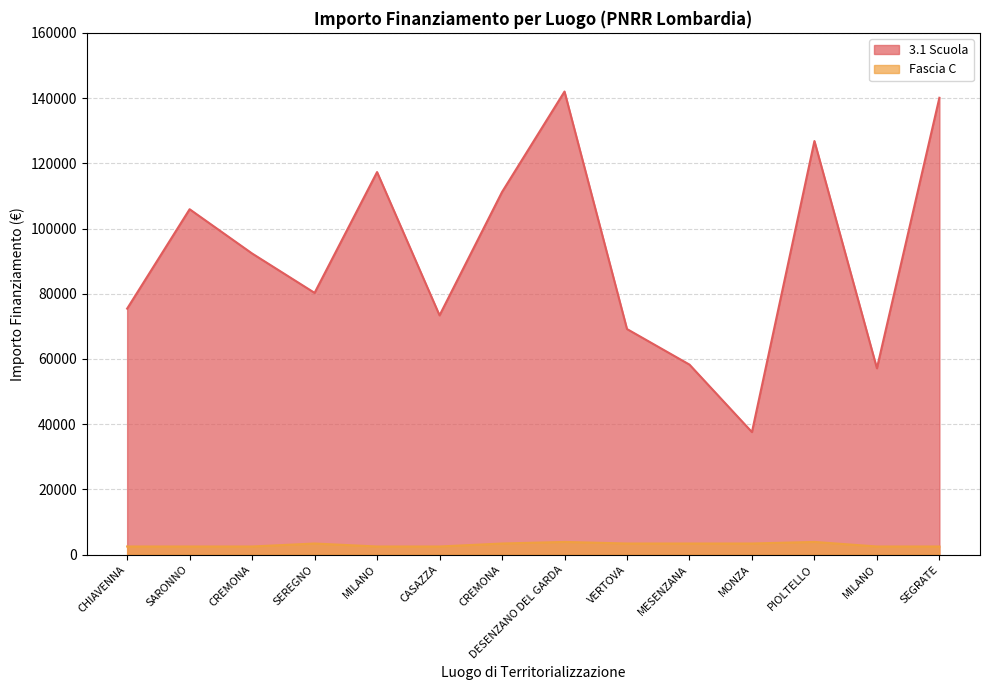

True or false: Fascia C has a value of 1050.0 at SARONNO.

False